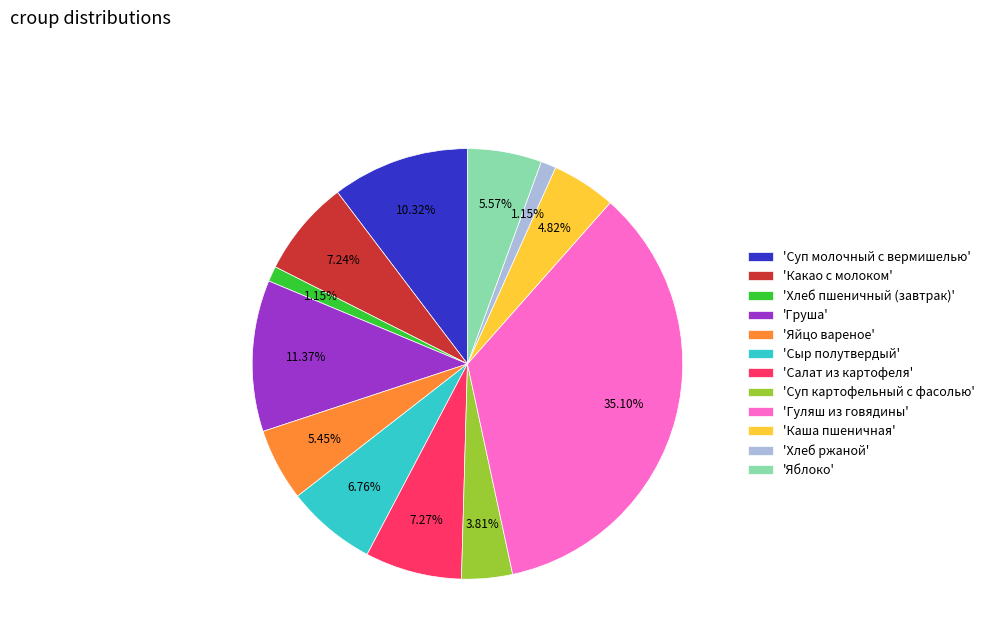

Which slice is the largest?

'Гуляш из говядины'